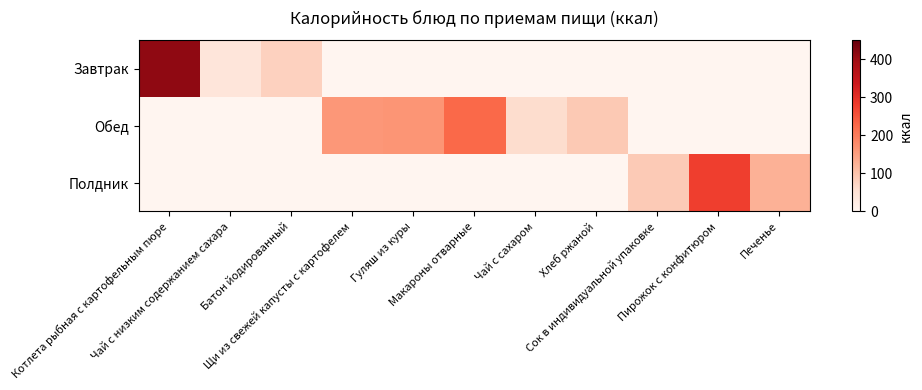

Reading left to right, transcribe all the data shown in this chart.

Завтрак: Котлета рыбная с картофельным пюре=412.0	Чай с низким содержанием сахара=41.0	Батон йодированный=78.6	Щи из свежей капусты с картофелем=0.0	Гуляш из куры=0.0	Макароны отварные=0.0	Чай с сахаром=0.0	Хлеб ржаной=0.0	Сок в индивидуальной упаковке=0.0	Пирожок с конфитюром=0.0	Печенье=0.0
Обед: Котлета рыбная с картофельным пюре=0.0	Чай с низким содержанием сахара=0.0	Батон йодированный=0.0	Щи из свежей капусты с картофелем=160.0	Гуляш из куры=163.6	Макароны отварные=225.8	Чай с сахаром=61.0	Хлеб ржаной=90.0	Сок в индивидуальной упаковке=0.0	Пирожок с конфитюром=0.0	Печенье=0.0
Полдник: Котлета рыбная с картофельным пюре=0.0	Чай с низким содержанием сахара=0.0	Батон йодированный=0.0	Щи из свежей капусты с картофелем=0.0	Гуляш из куры=0.0	Макароны отварные=0.0	Чай с сахаром=0.0	Хлеб ржаной=0.0	Сок в индивидуальной упаковке=88.0	Пирожок с конфитюром=277.0	Печенье=125.0